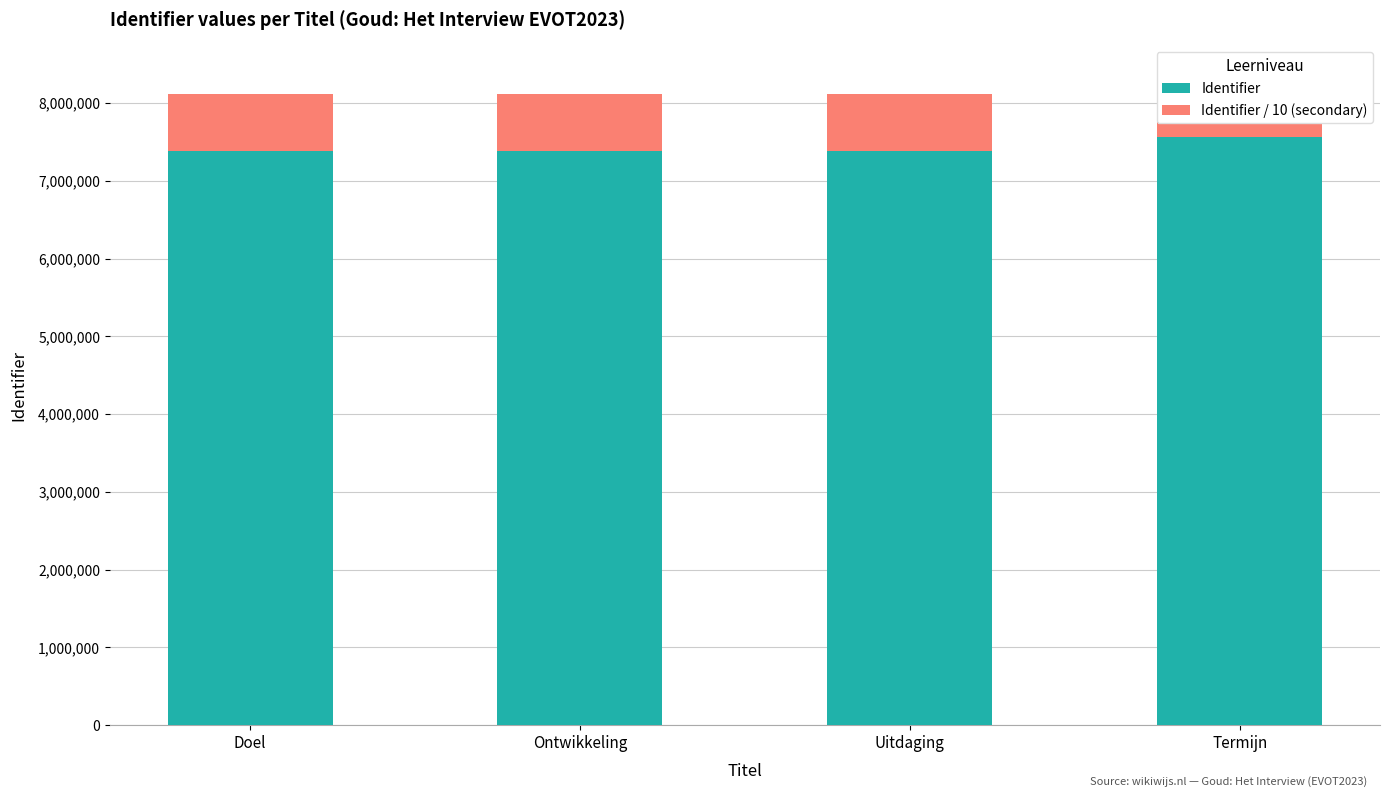

Reading left to right, list all the values displayed in this chart.

Identifier: 7381969	7381971	7381973	7570271
Identifier / 10 (secondary): 738196	738197	738197	757027